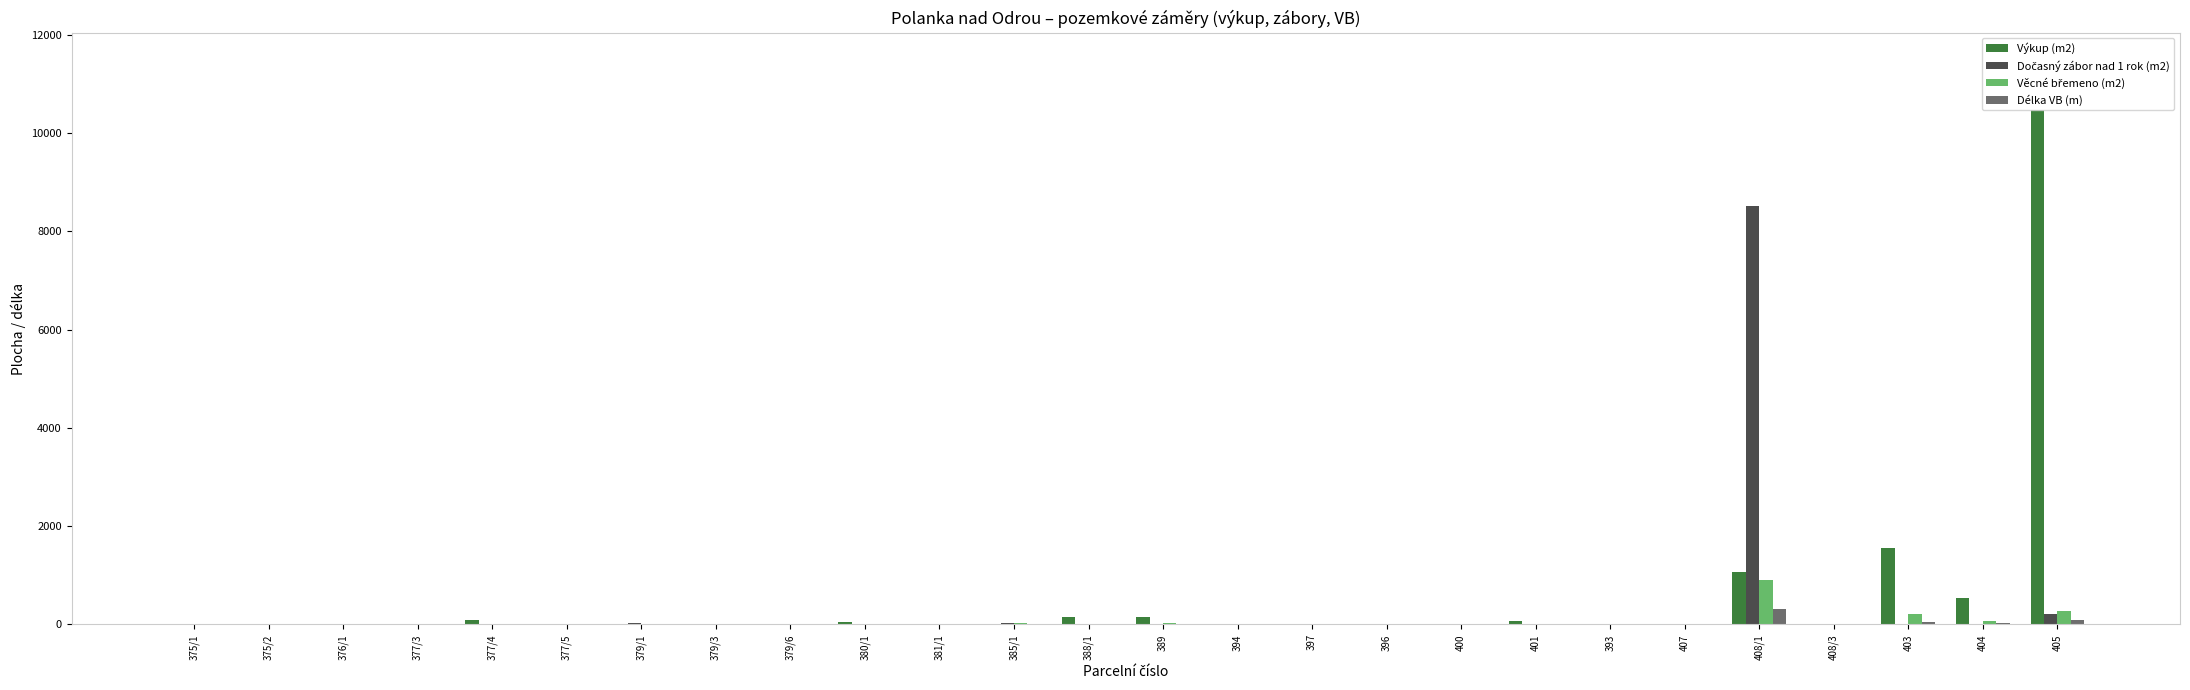

What is the greatest value displayed?

10470